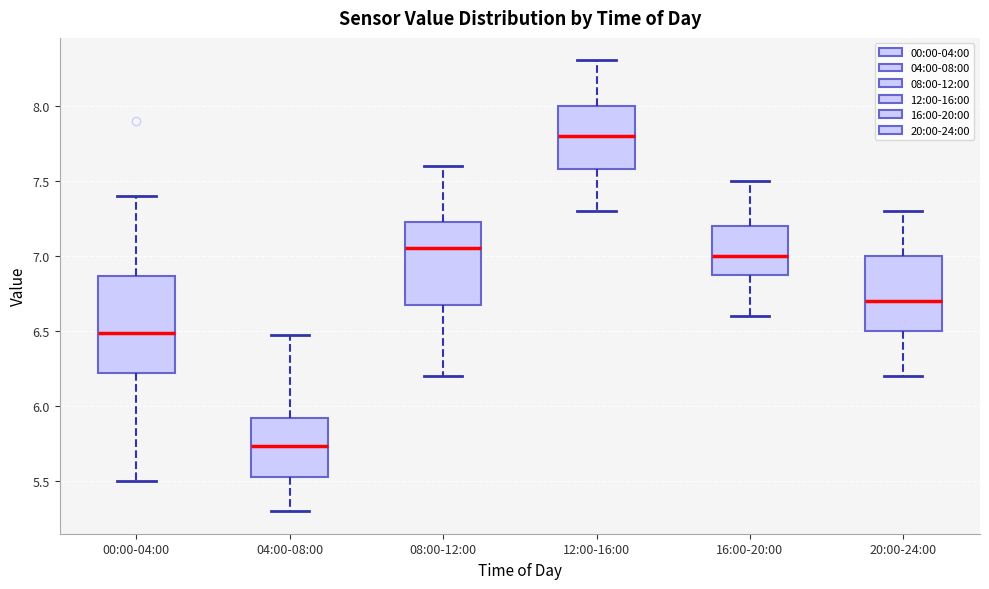

Reading left to right, read every box against the y-axis: the position of its median line, the range the box covers, and the ends of its whiskers. The values are not printed on the chart, so give them approximately, as read against the axis.

00:00-04:00: median 6.50, box 6.20 to 6.85, whiskers 5.50 to 7.40
04:00-08:00: median 5.75, box 5.55 to 5.90, whiskers 5.30 to 6.45
08:00-12:00: median 7.05, box 6.70 to 7.25, whiskers 6.20 to 7.60
12:00-16:00: median 7.80, box 7.60 to 8.00, whiskers 7.30 to 8.30
16:00-20:00: median 7.00, box 6.90 to 7.20, whiskers 6.60 to 7.50
20:00-24:00: median 6.70, box 6.50 to 7.00, whiskers 6.20 to 7.30